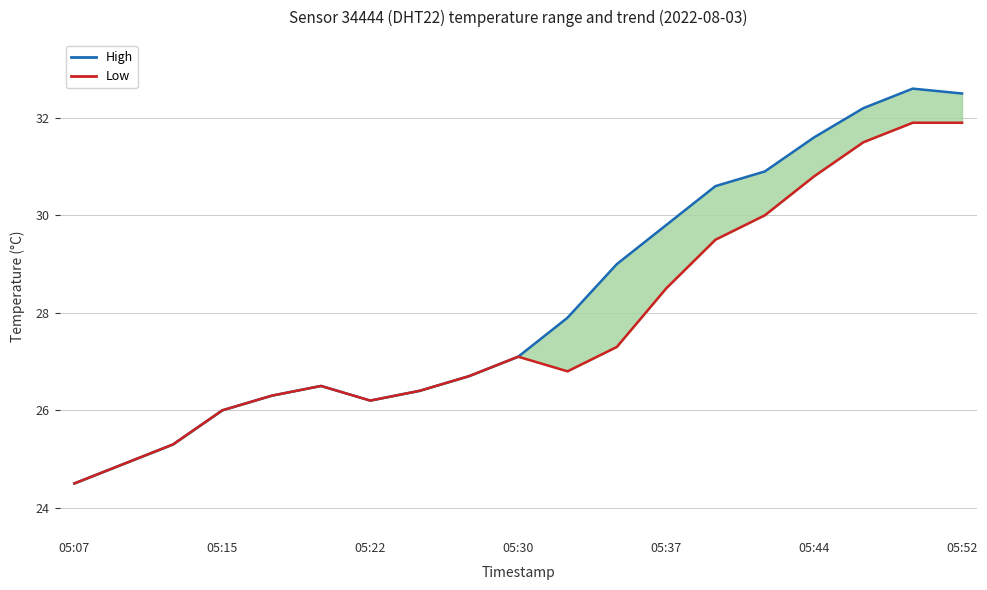

How many lines are shown in the chart?

2